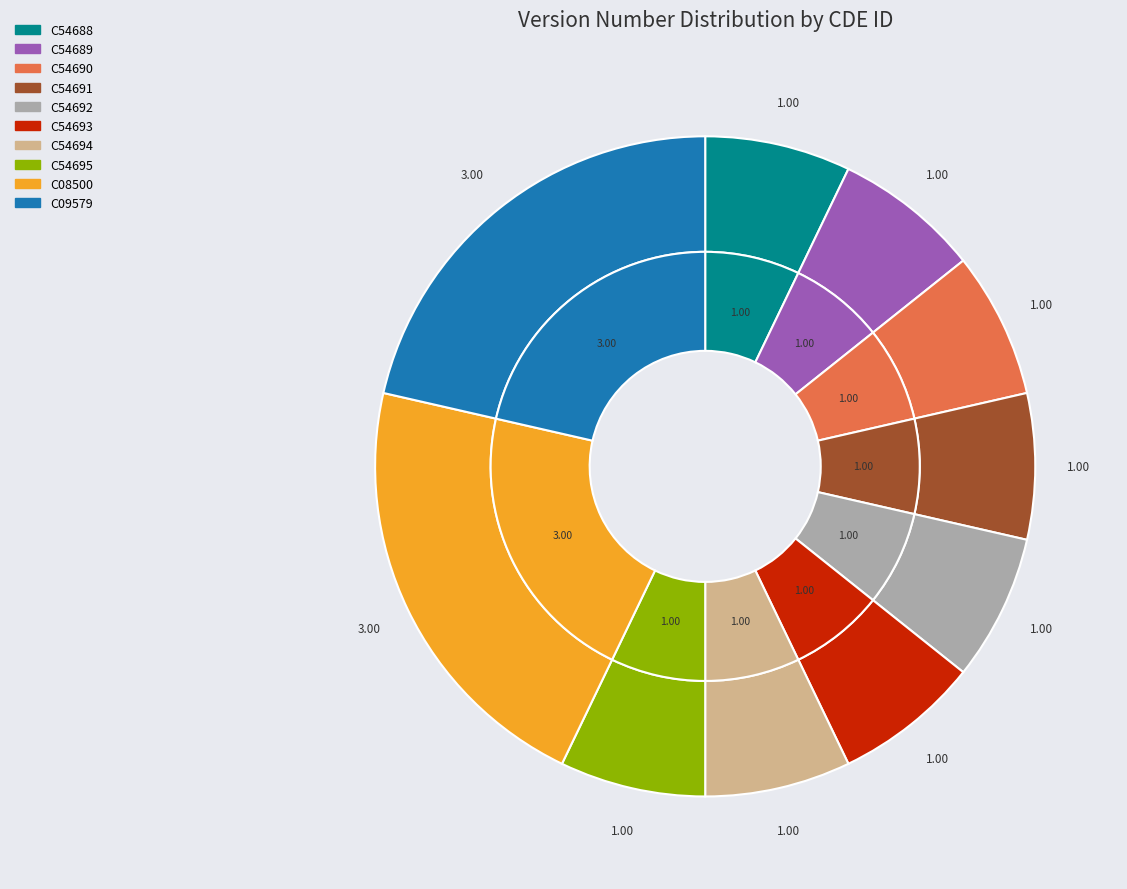

What percentage is NOT represented by C54692?

92.9%